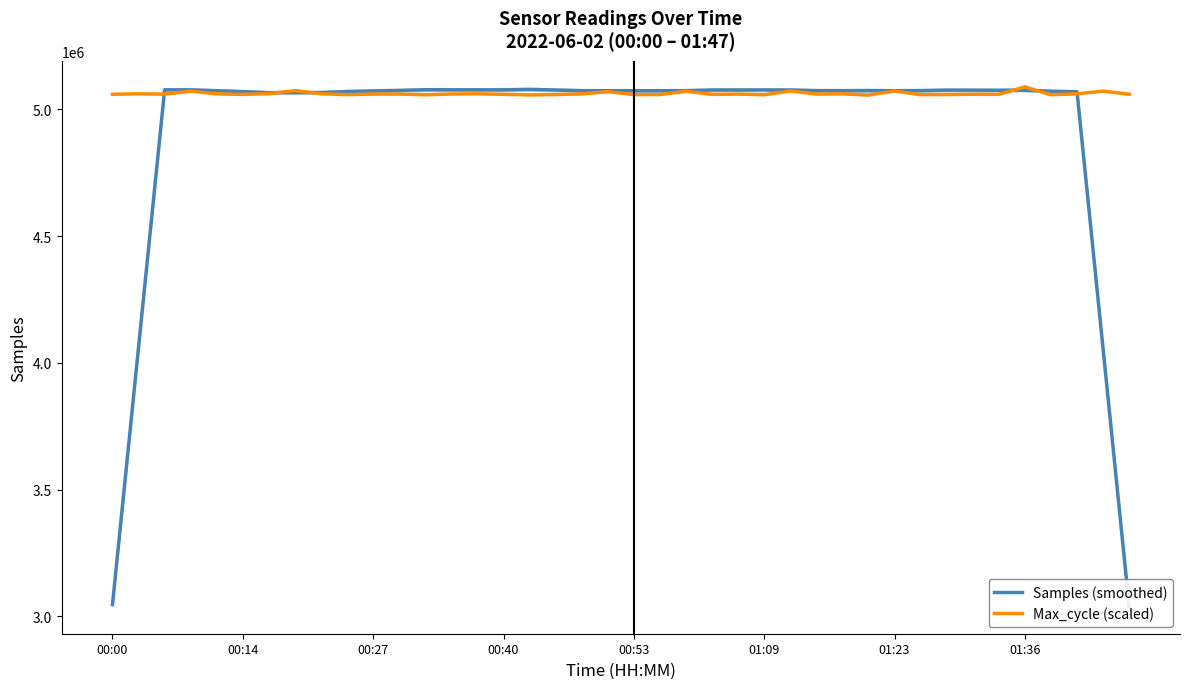

What is the lowest value of the Max_cycle (scaled) series?

5056577.0